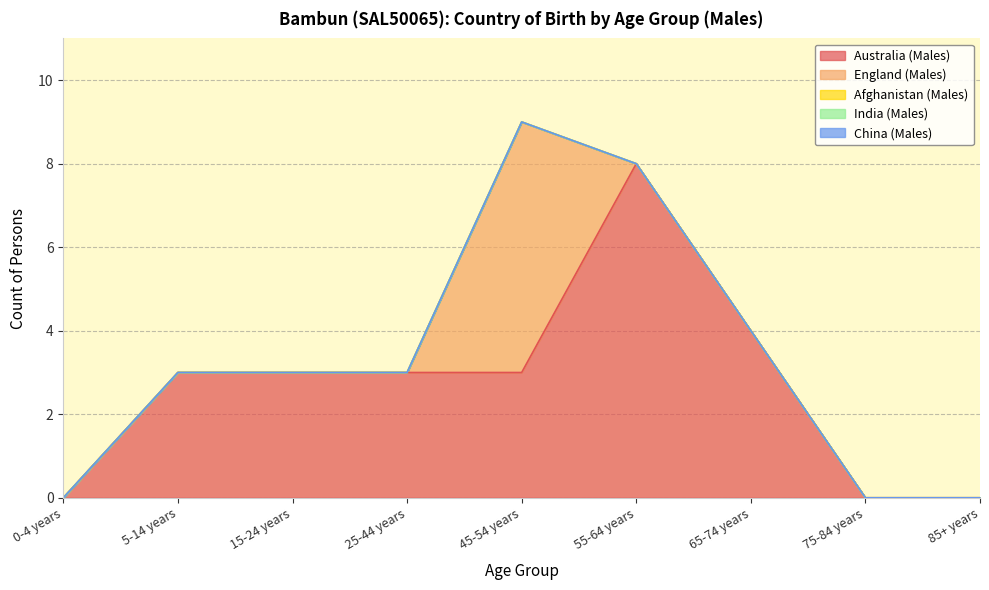

What are all the series names shown in the legend?

Australia (Males), England (Males), Afghanistan (Males), India (Males), China (Males)